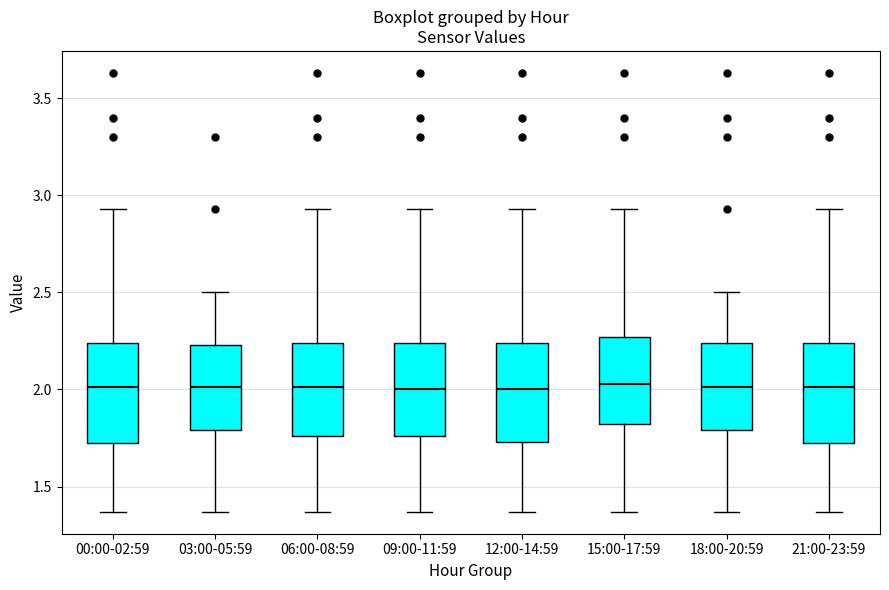

Where does the upper whisker of the box for 00:00-02:59 end on the y-axis? The values are not printed on the chart, so give them approximately, as read against the axis.

2.95